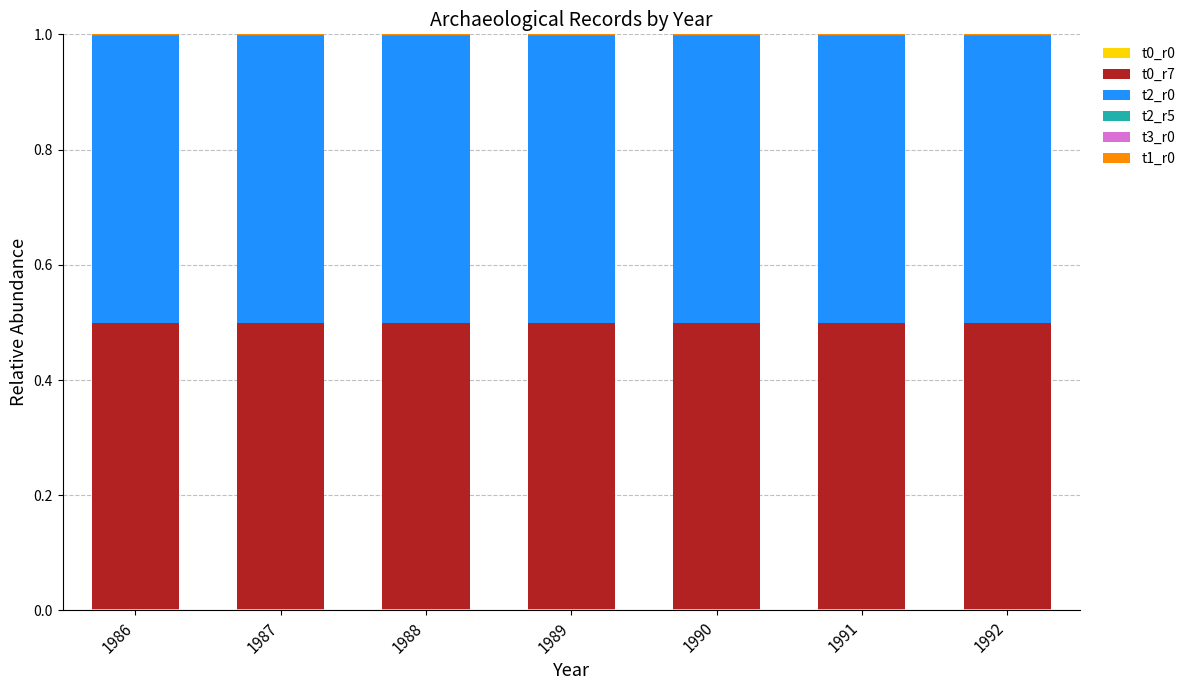

Which series changed the most between 1989 and 1990?

t2_r0